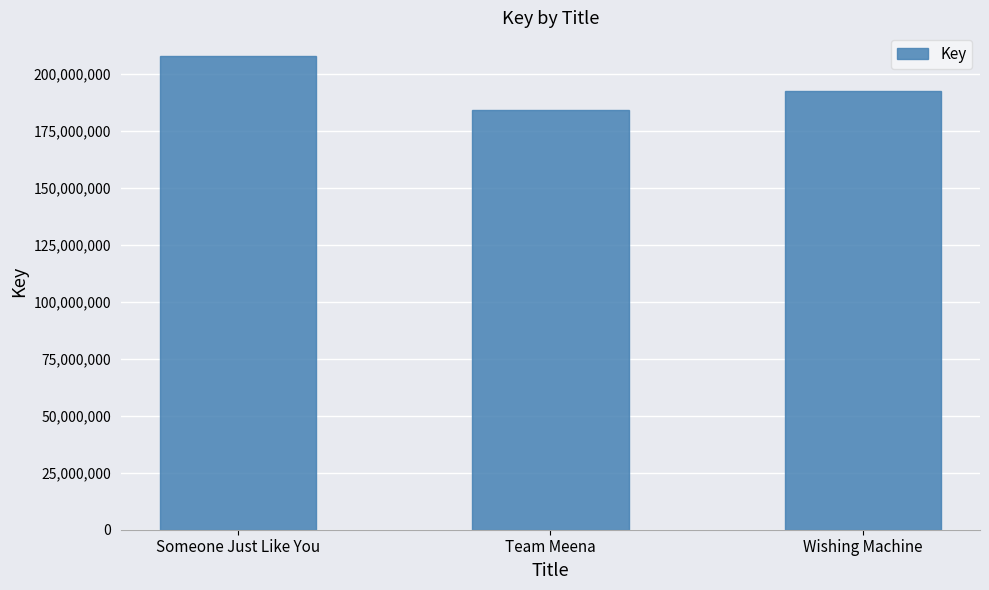

What is the sum of the values at Team Meena and Wishing Machine?

376673061